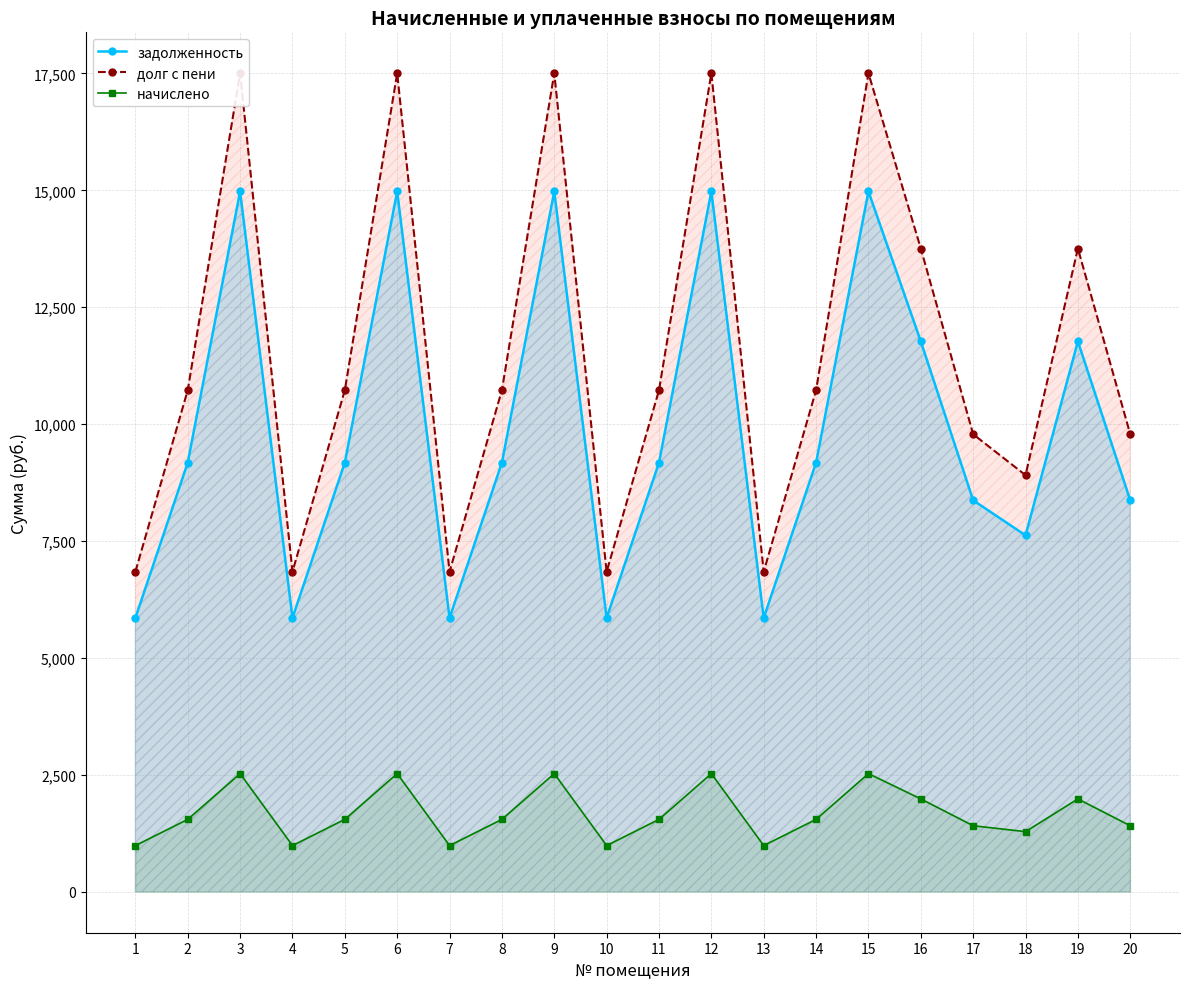

True or false: начислено and долг с пени intersect in this chart.

False